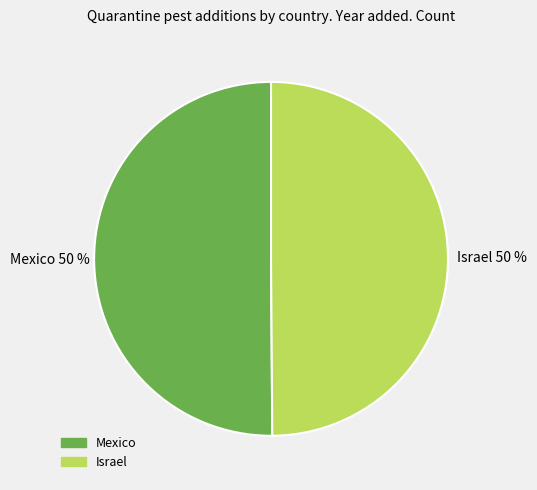

Approximately how many times larger is the value at Israel compared to Mexico?

1.0